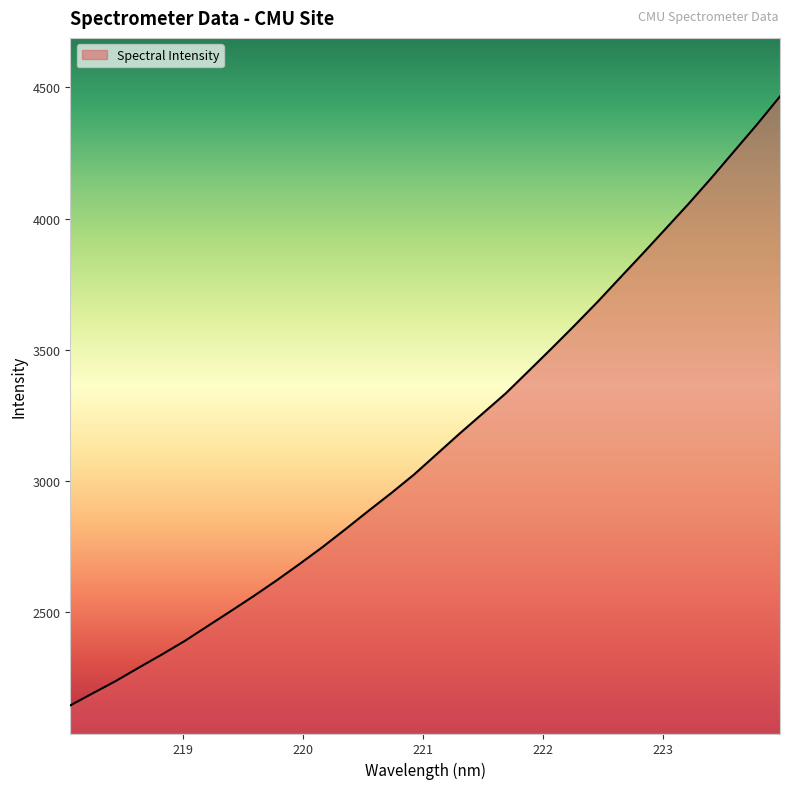

What is the difference between the maximum and minimum values?

2323.7